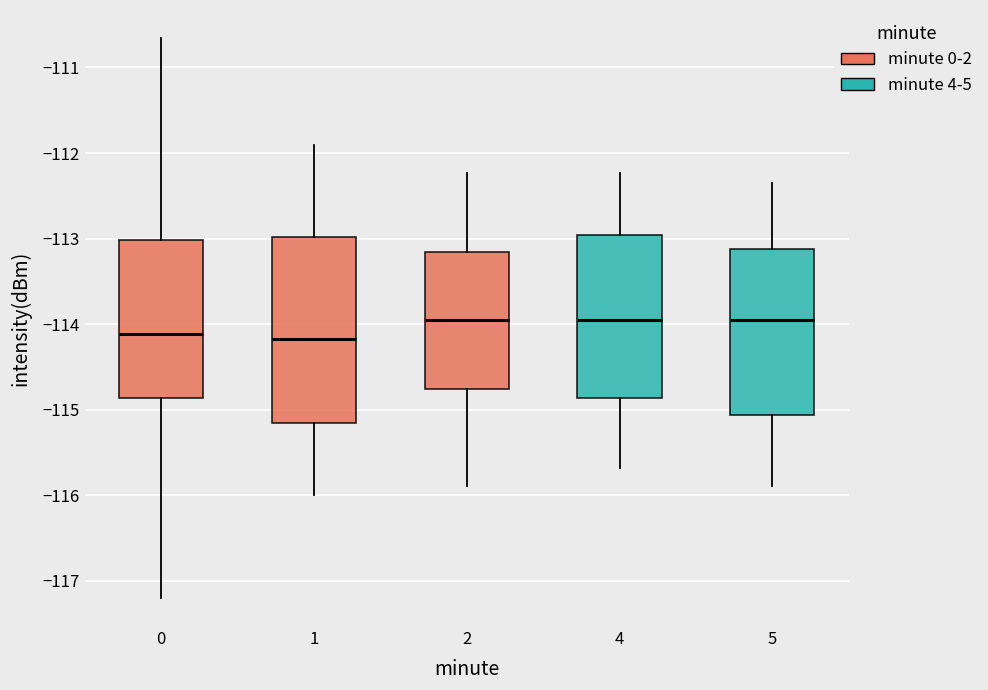

Reading left to right, read every box against the y-axis: the position of its median line, the range the box covers, and the ends of its whiskers. The values are not printed on the chart, so give them approximately, as read against the axis.

0: median -114.1, box -114.9 to -113.0, whiskers -117.2 to -110.7
1: median -114.2, box -115.2 to -113.0, whiskers -116.0 to -111.9
2: median -114.0, box -114.8 to -113.2, whiskers -115.9 to -112.2
4: median -114.0, box -114.9 to -113.0, whiskers -115.7 to -112.2
5: median -114.0, box -115.1 to -113.1, whiskers -115.9 to -112.3